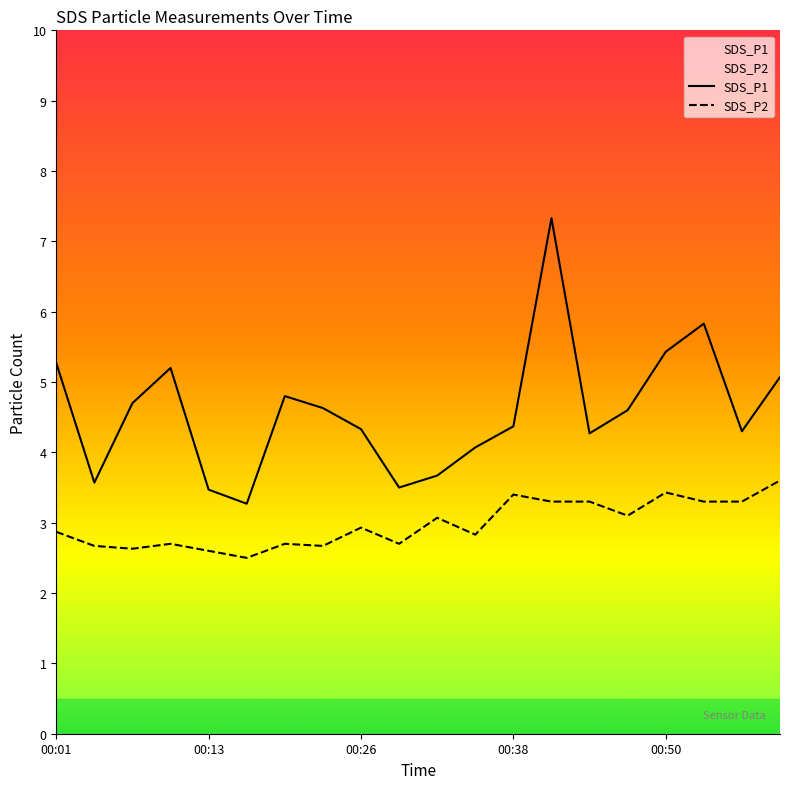

At which label is SDS_P1 closest to 5?

01:00